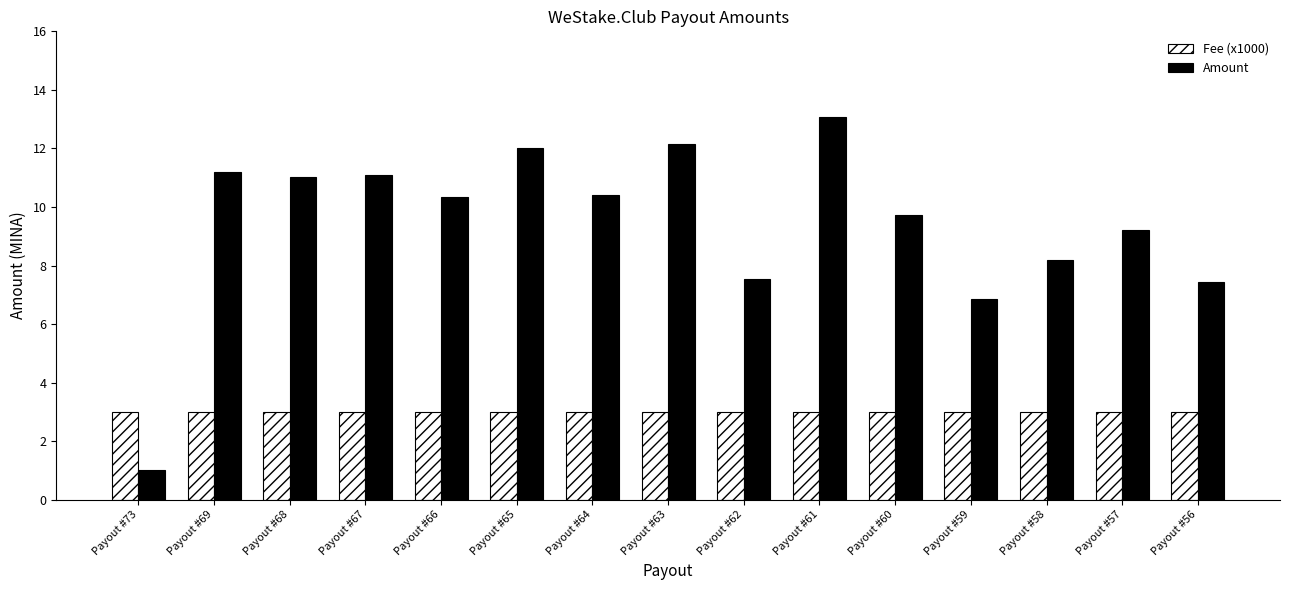

What is the value of the Amount bar at the 1st from the left?

1.0